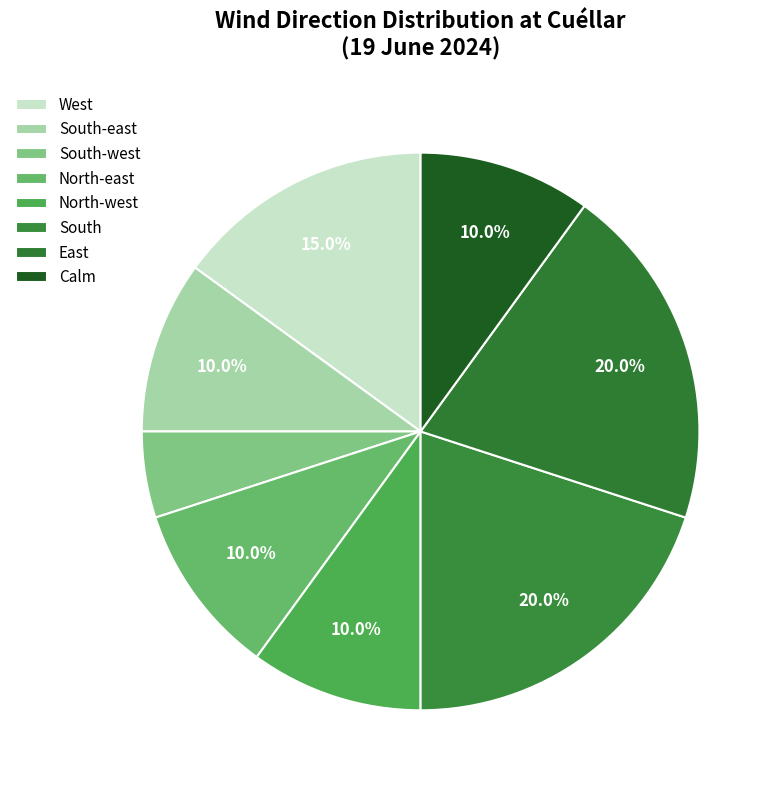

Which slice is the largest?

South